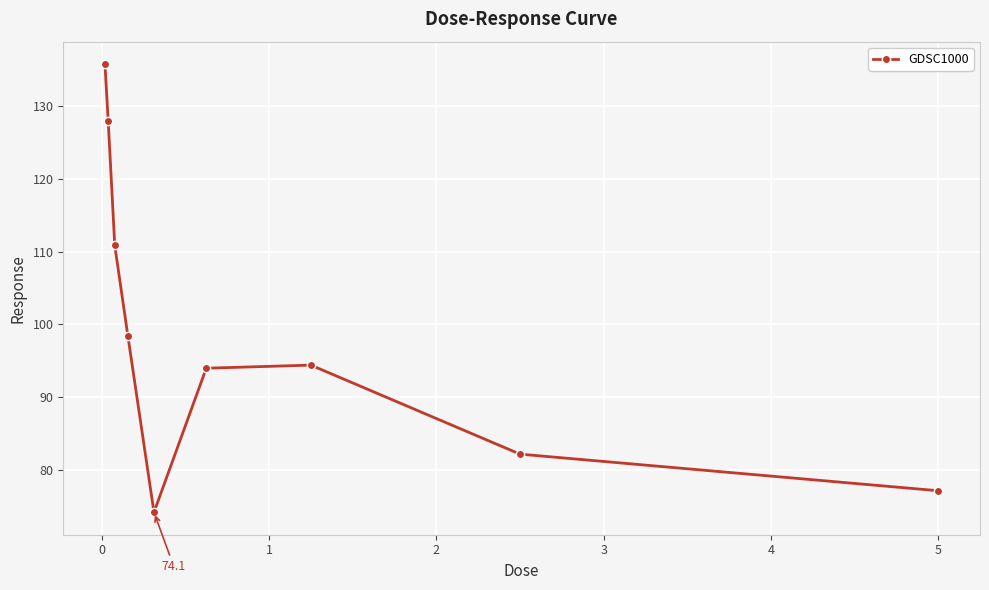

True or false: there are more than 1 points higher than both neighbors.

False